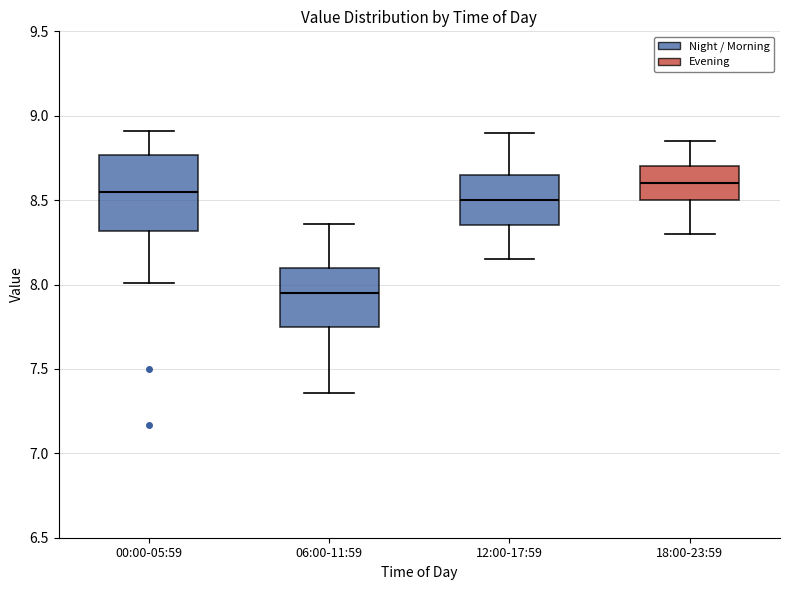

Reading left to right, read every box against the y-axis: the position of its median line, the range the box covers, and the ends of its whiskers. The values are not printed on the chart, so give them approximately, as read against the axis.

00:00-05:59: median 8.55, box 8.30 to 8.75, whiskers 8.00 to 8.90
06:00-11:59: median 7.95, box 7.75 to 8.10, whiskers 7.35 to 8.35
12:00-17:59: median 8.50, box 8.35 to 8.65, whiskers 8.15 to 8.90
18:00-23:59: median 8.60, box 8.50 to 8.70, whiskers 8.30 to 8.85